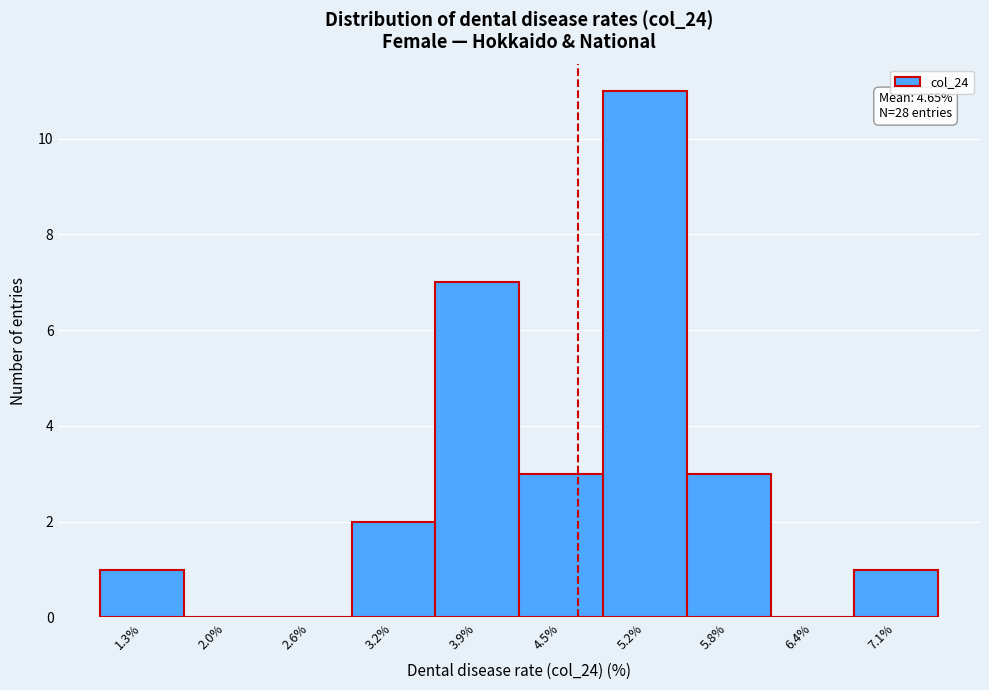

Over which range of the x-axis is the bar tallest?

4.84 to 5.48